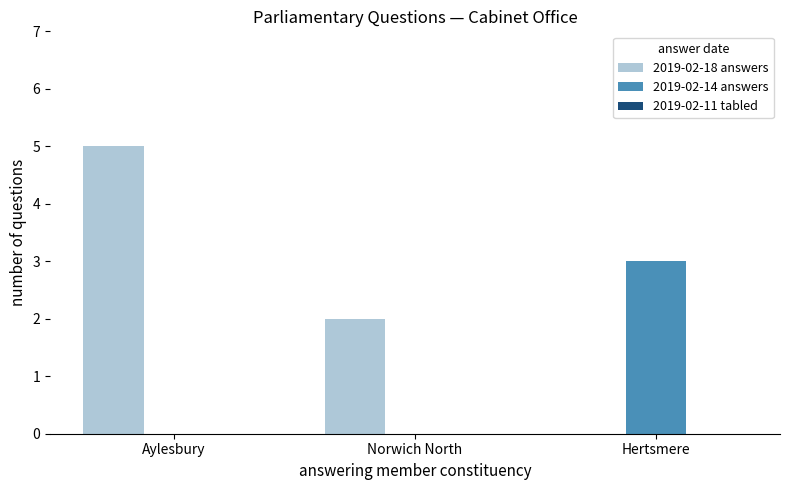

The 2019-02-18 answers series shows 2 at Norwich North. True or false?

True